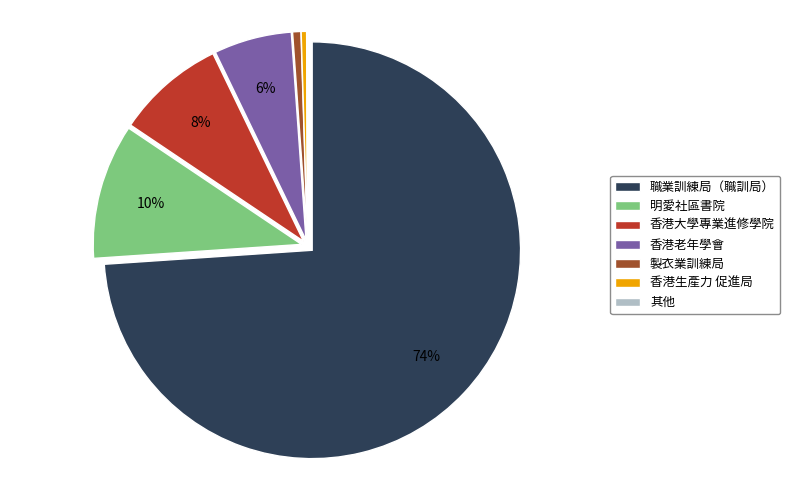

True or false: 職業訓練局（職訓局） accounts for 60% of the total.

False